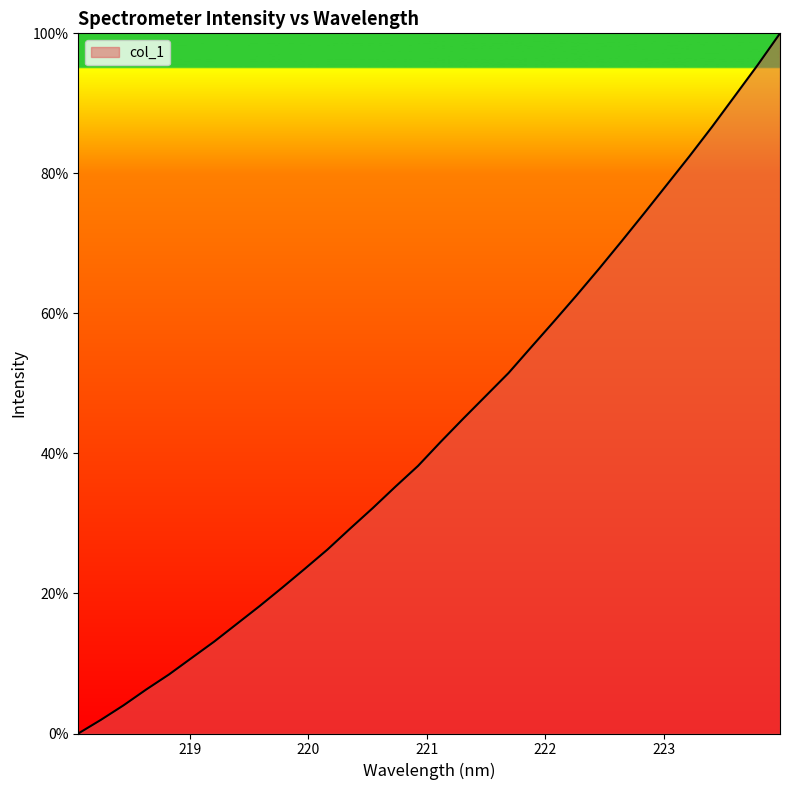

Count the number of values greater than 41.

16